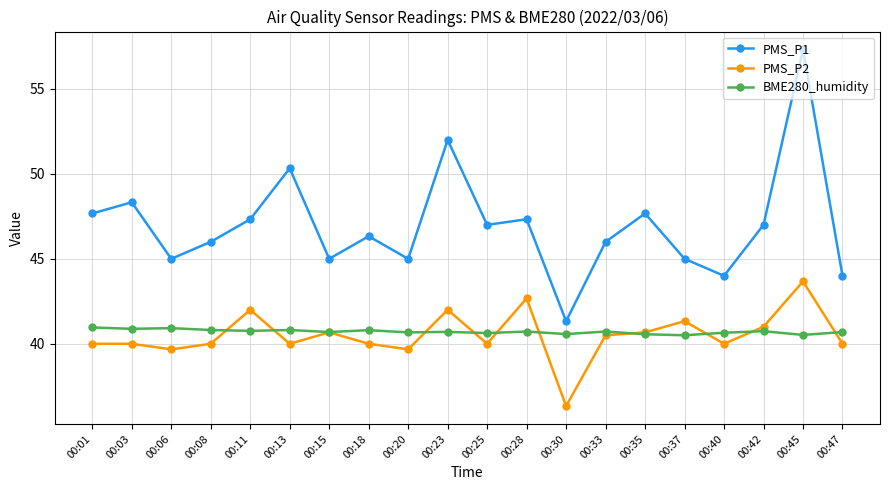

True or false: BME280_humidity has more than 1 points higher than both neighbors.

True